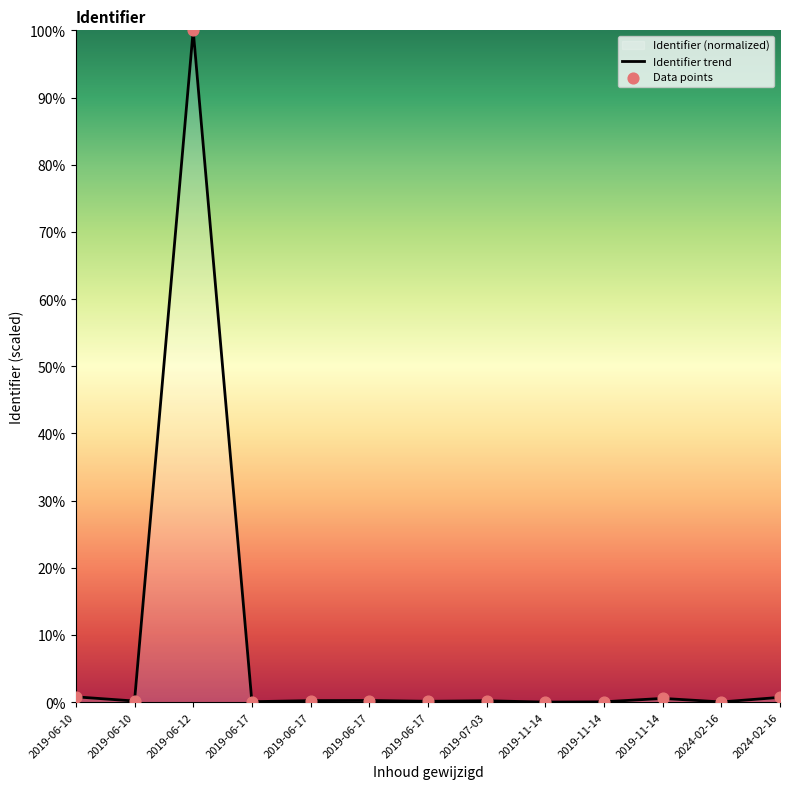

Which series reaches the maximum Y coordinate?

Identifier trend